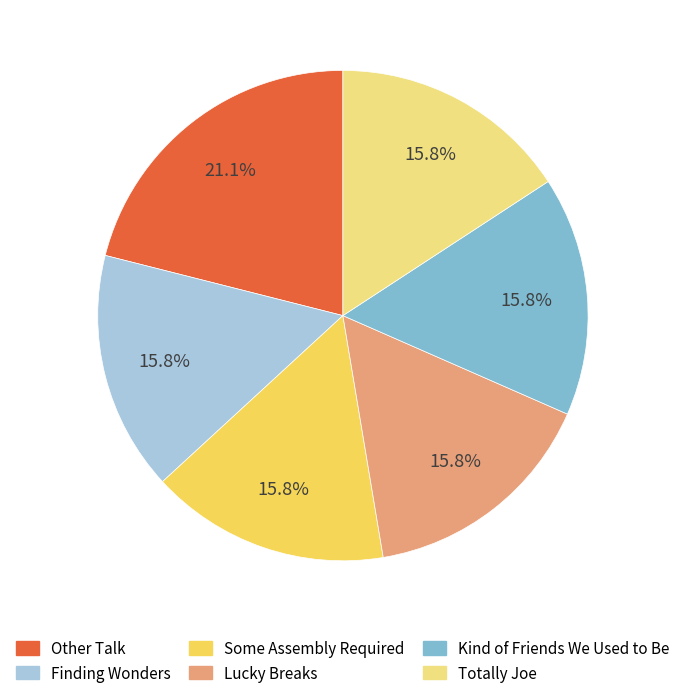

To the nearest percent, what is the combined percentage of Finding Wonders and Some Assembly Required?

32%